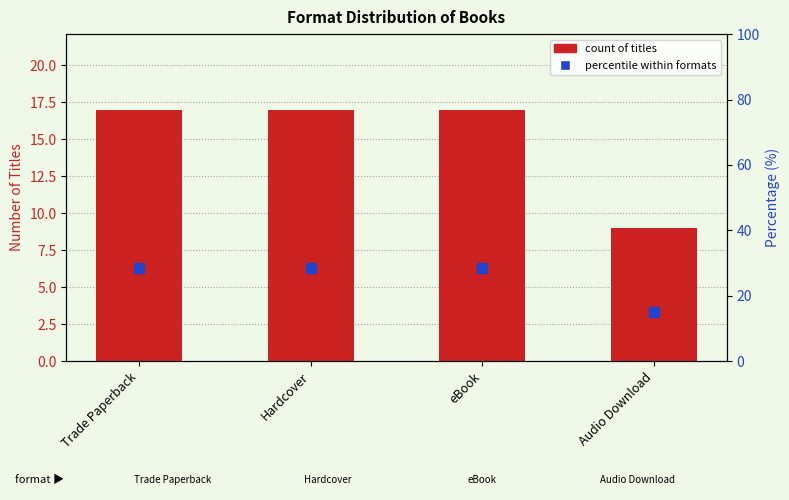

Which category has the lowest value across all series?

Audio Download